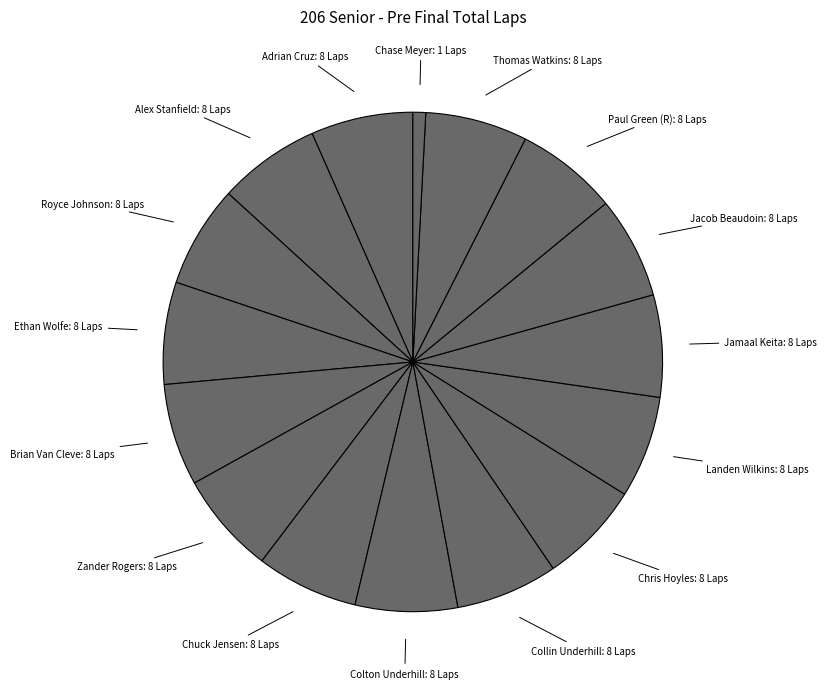

Is there any slice that represents more than half of the pie?

No